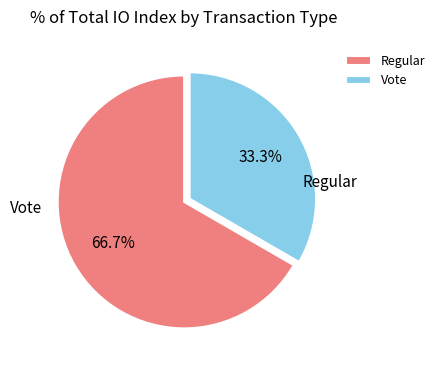

Combined, what portion of the pie is Vote and Regular?

100.0%